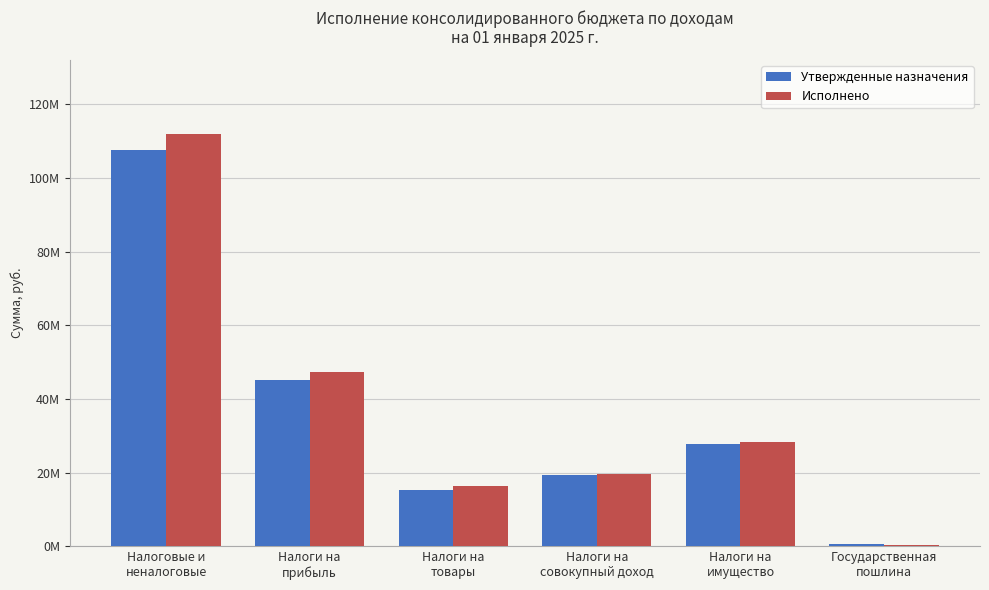

Are the bars grouped side by side (vs. stacked)?

Yes